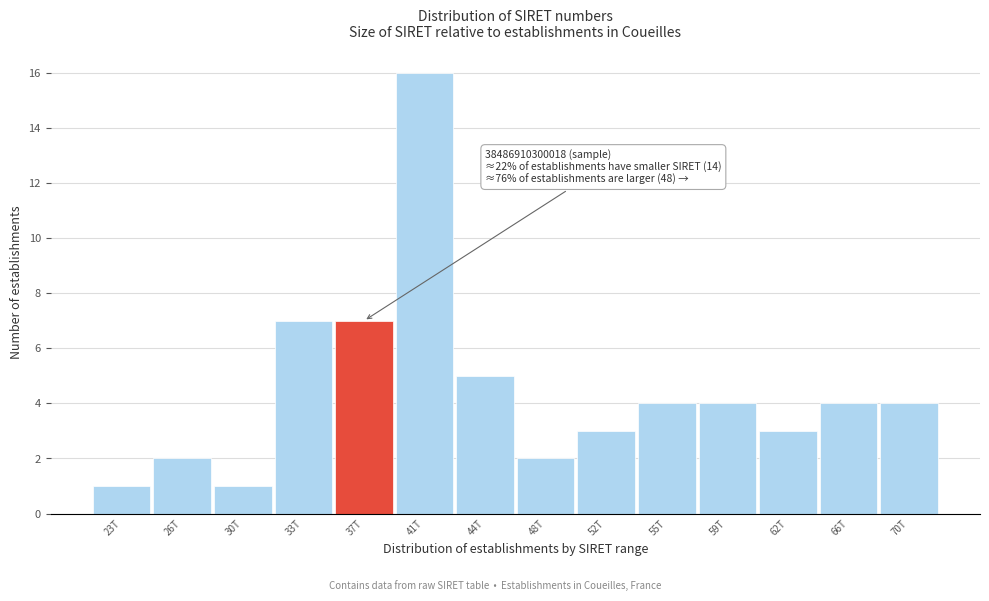

Reading right to left, transcribe all the data shown in this chart.

4	4	3	4	4	3	2	5	16	7	7	1	2	1